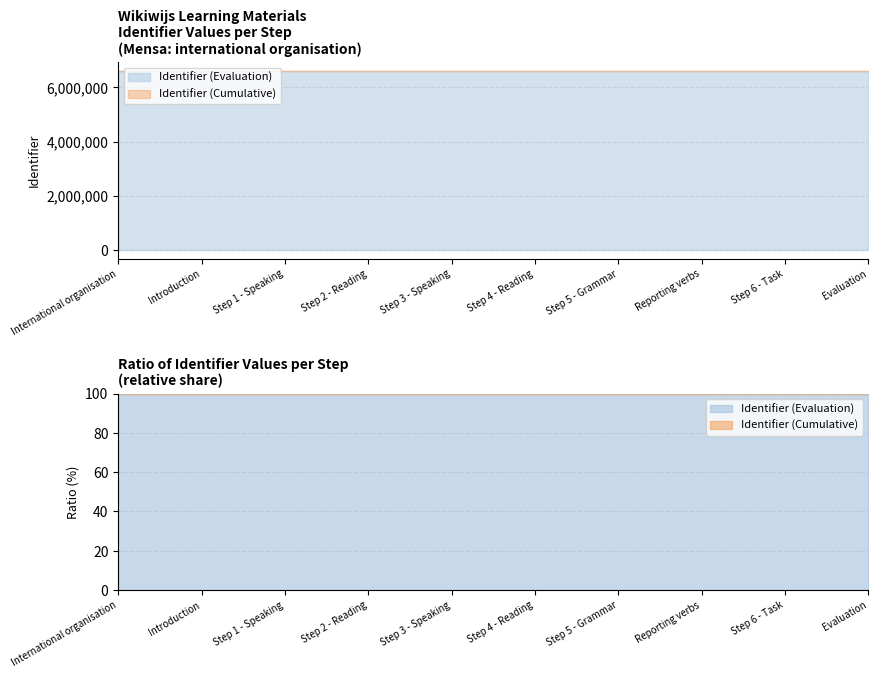

What is the difference between the maximum and minimum values in the Identifier (Evaluation) series?

18